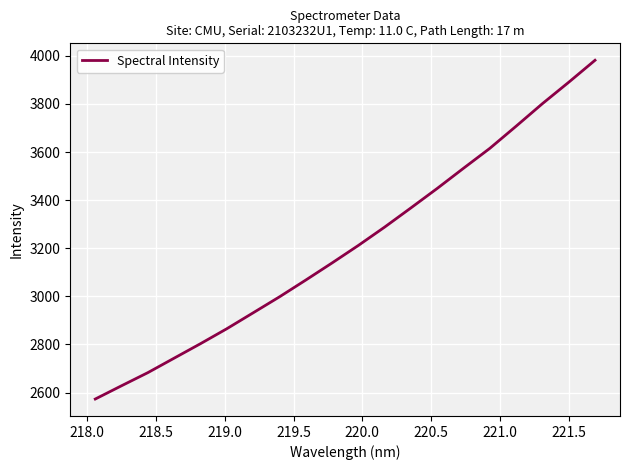

What is the minimum value shown in the chart?

2573.2